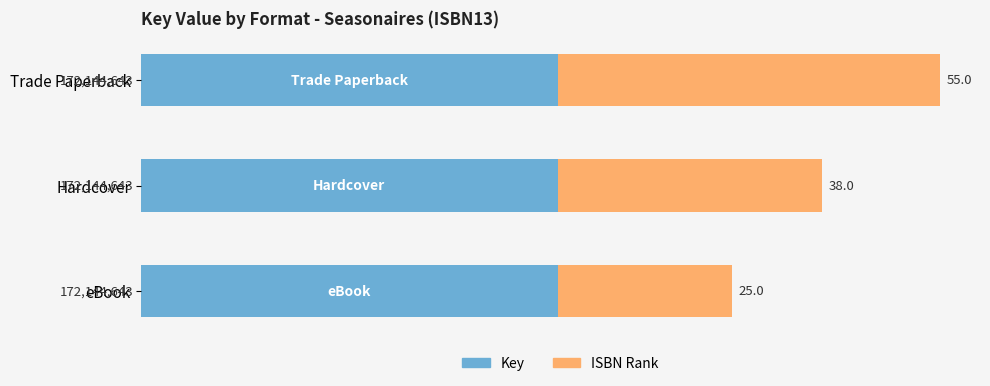

What is the total value across all series at Trade Paperback?

115